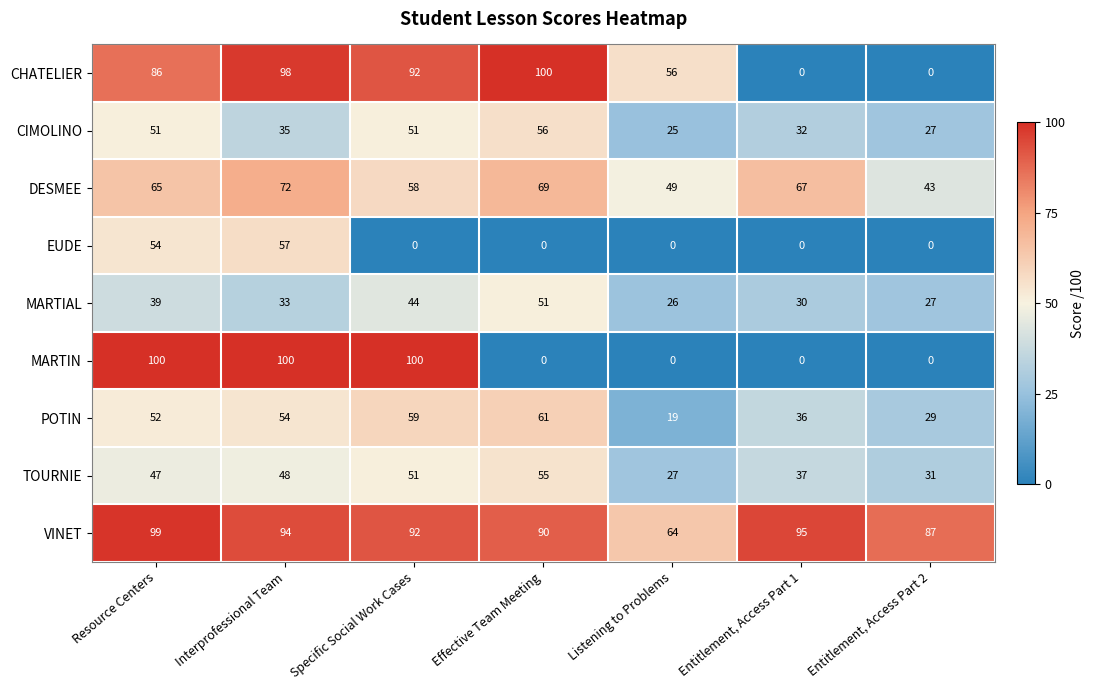

How many distinct data groups are displayed?

9